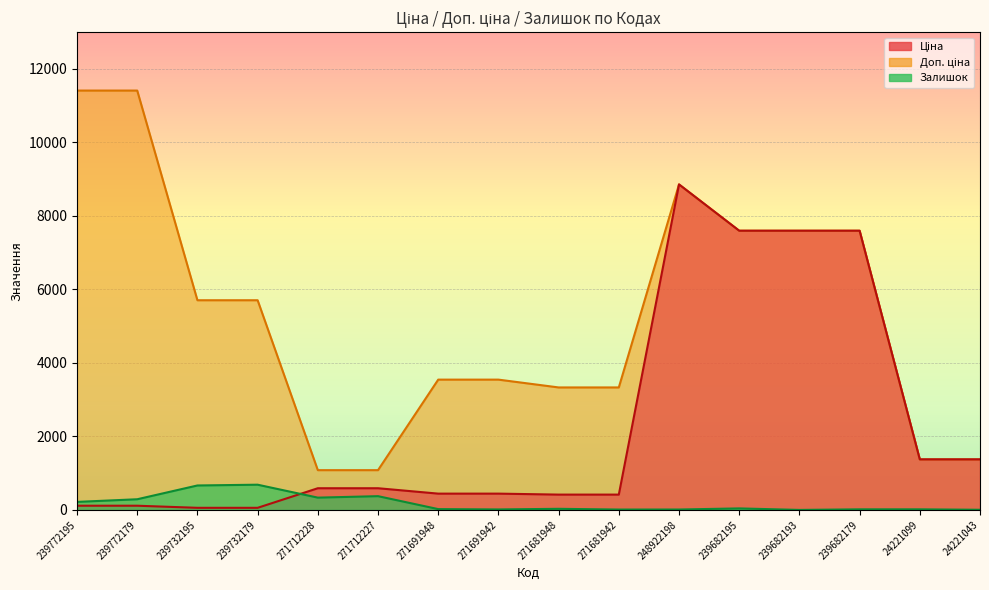

Where is Залишок nearest to the value 343?

271712228